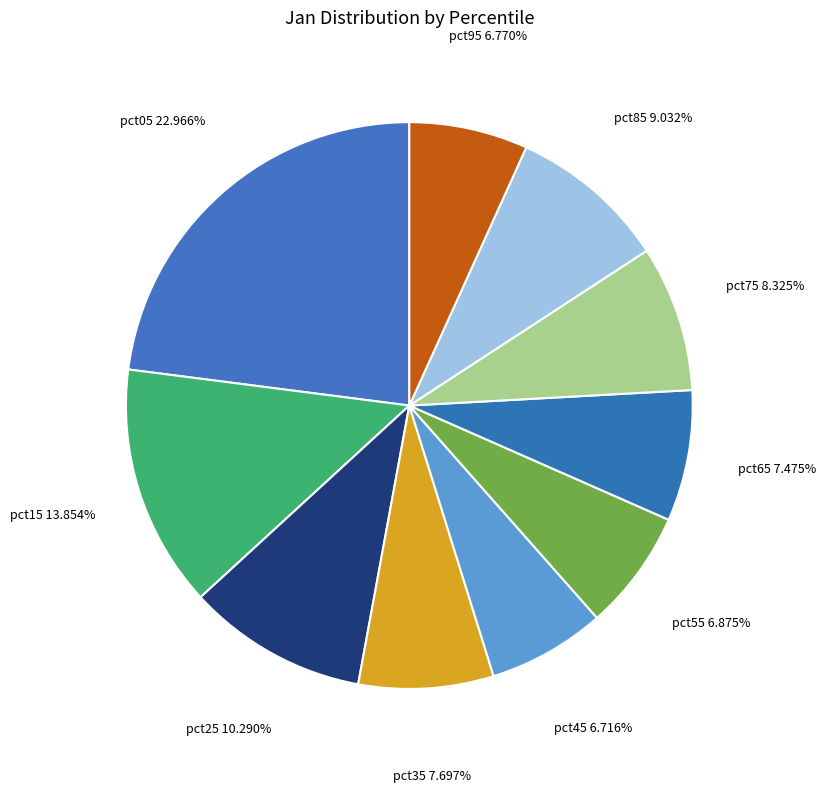

Which slice is the largest?

pct05